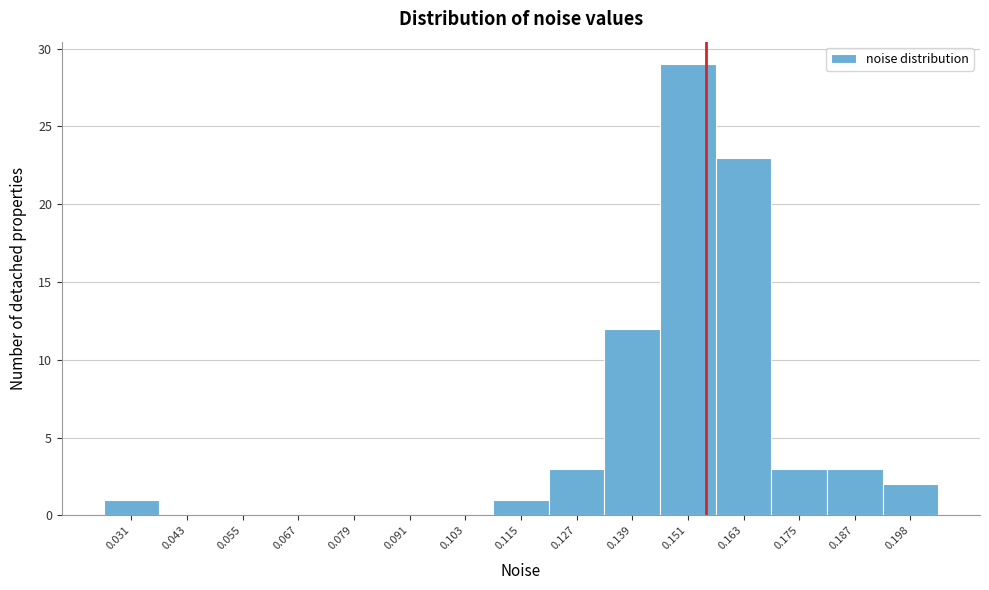

Reading right to left, what are all the values shown in this chart?

0.198=2	0.187=3	0.175=3	0.163=23	0.151=29	0.139=12	0.127=3	0.115=1	0.103=0	0.091=0	0.079=0	0.067=0	0.055=0	0.043=0	0.031=1